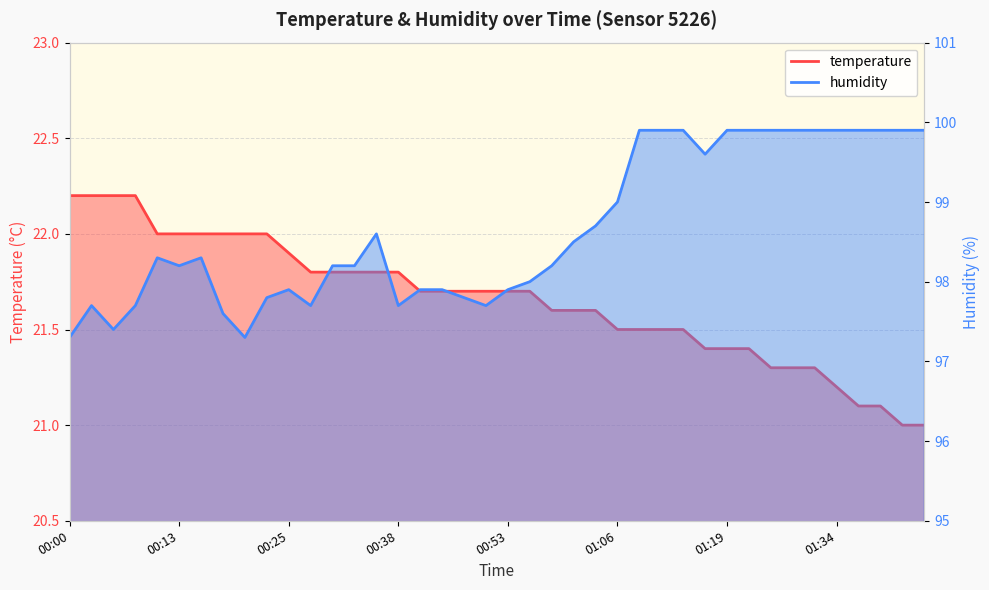

Is it true that temperature equals 7.0 at 00:48?

False